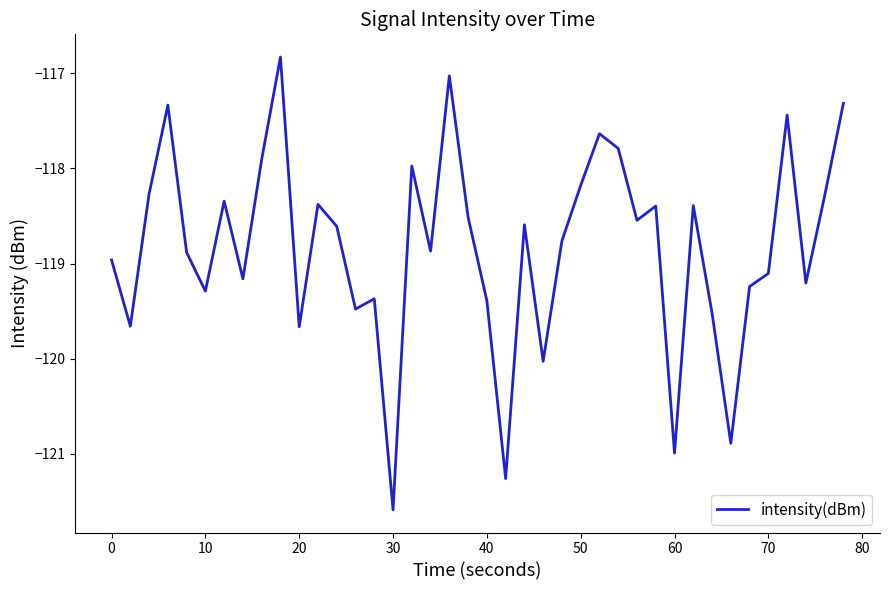

Does the chart have visible grid lines?

No